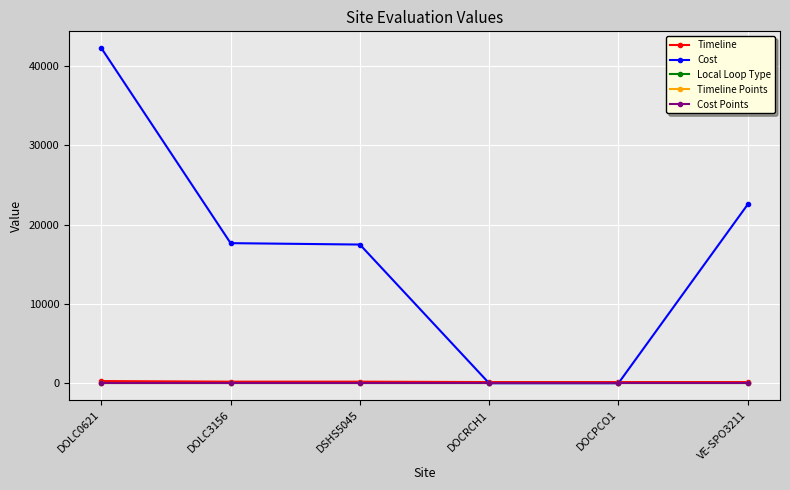

How many distinct data groups are displayed?

5